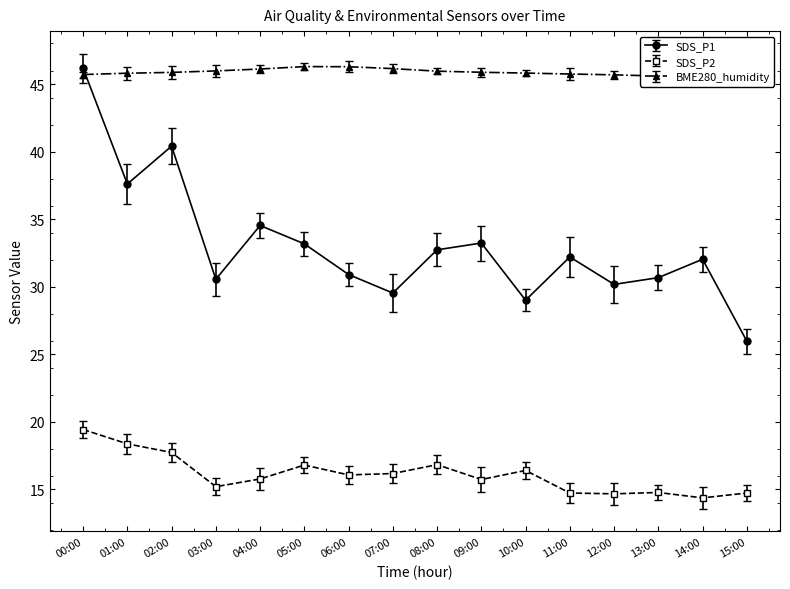

Which series ends up on top after the final intersection of BME280_humidity and SDS_P1?

BME280_humidity